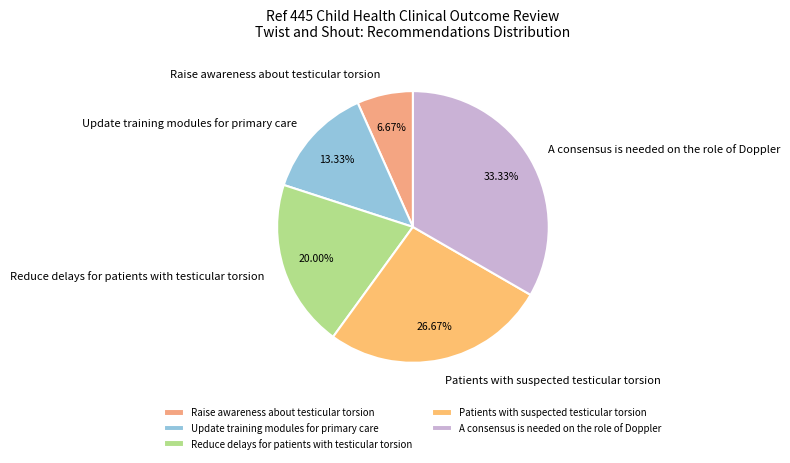

To the nearest percent, what percentage of the pie is Reduce delays for patients with testicular torsion?

20%